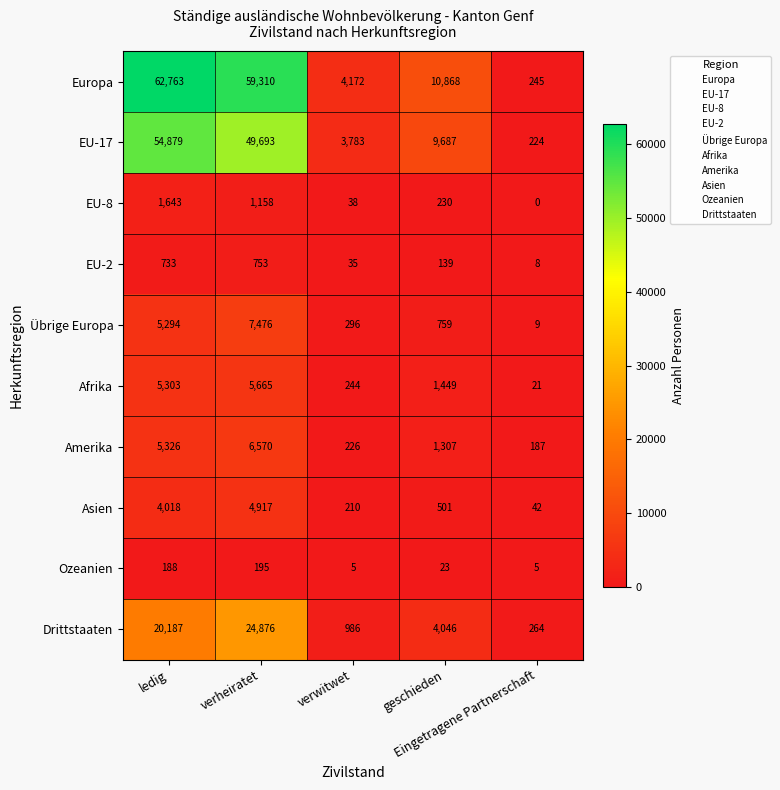

What is the average value of the Ozeanien series?

83